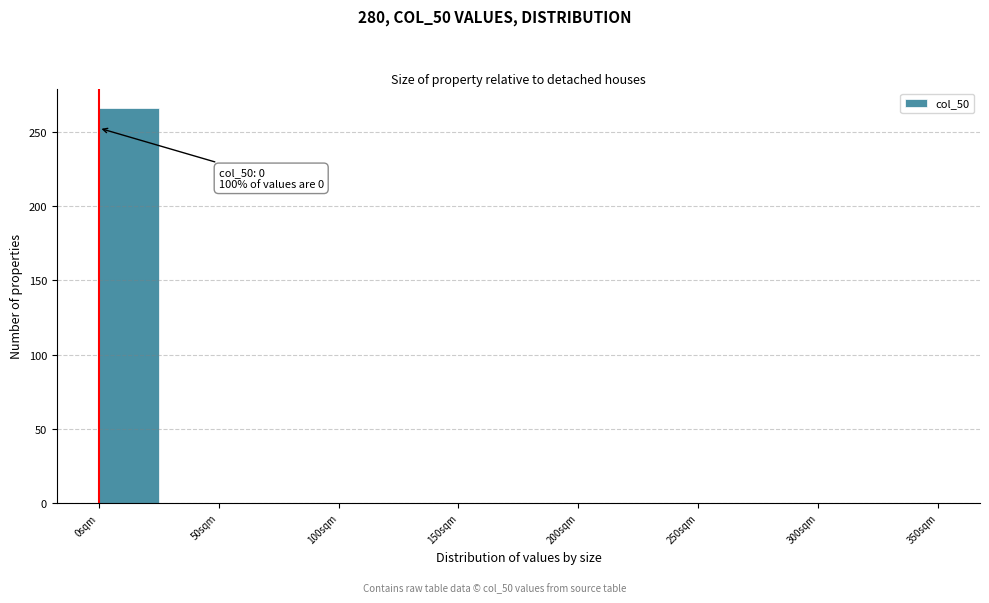

Over which range of the x-axis is the bar tallest?

0 to 25